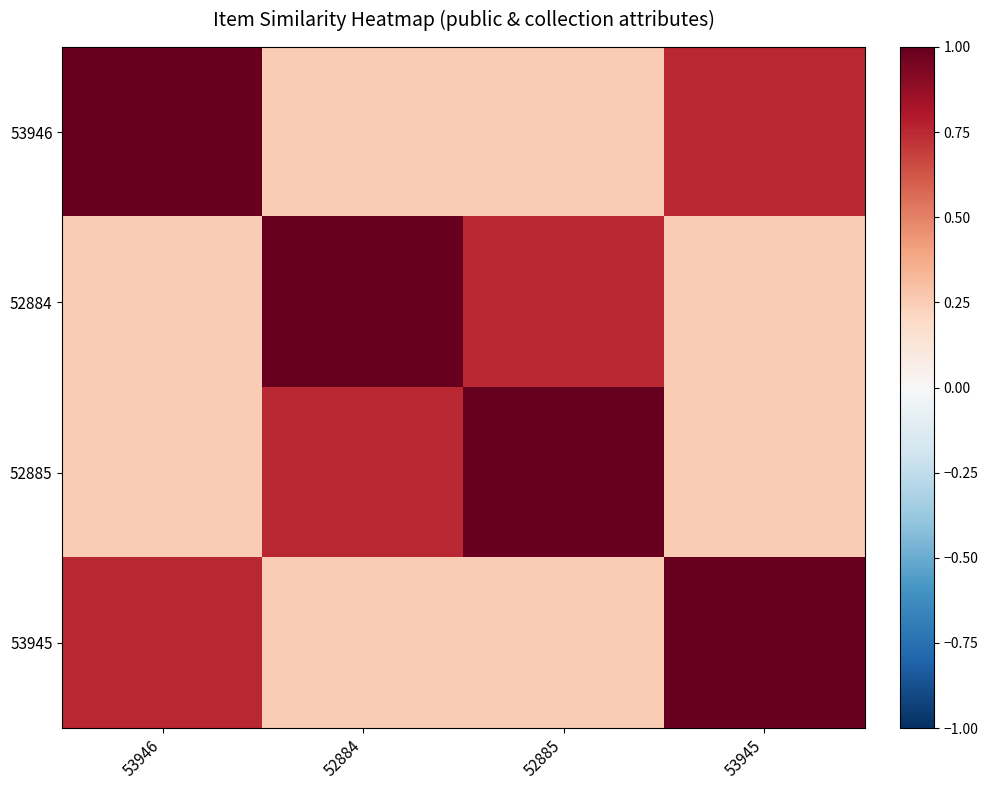

At 53945, list the series in order from smallest to largest.

52884, 52885, 53946, 53945